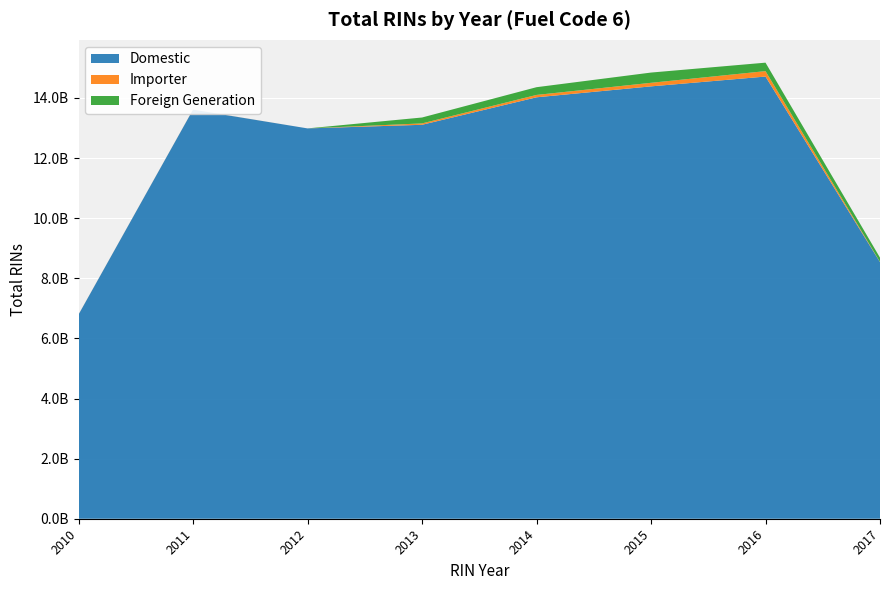

Reading left to right, list all the values displayed in this chart.

Domestic: 2010=6793470363	2011=13612111406	2012=12987841601	2013=13107997361	2014=14022689193	2015=14386377743	2016=14713213201	2017=8538078131
Importer: 2010=2617486	2011=3204291	2012=0	2013=46157135	2014=79009021	2015=118620859	2016=180530998	2017=7109690
Foreign Generation: 2010=0	2011=0	2012=0	2013=196357089	2014=257366277	2015=340903411	2016=281617019	2017=141398088